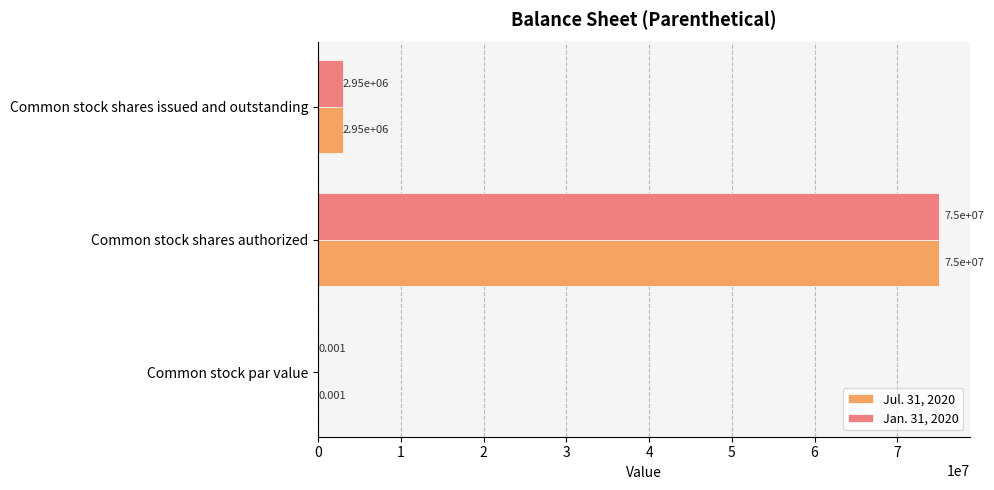

At which category is the sum across all series the highest?

Common stock shares authorized